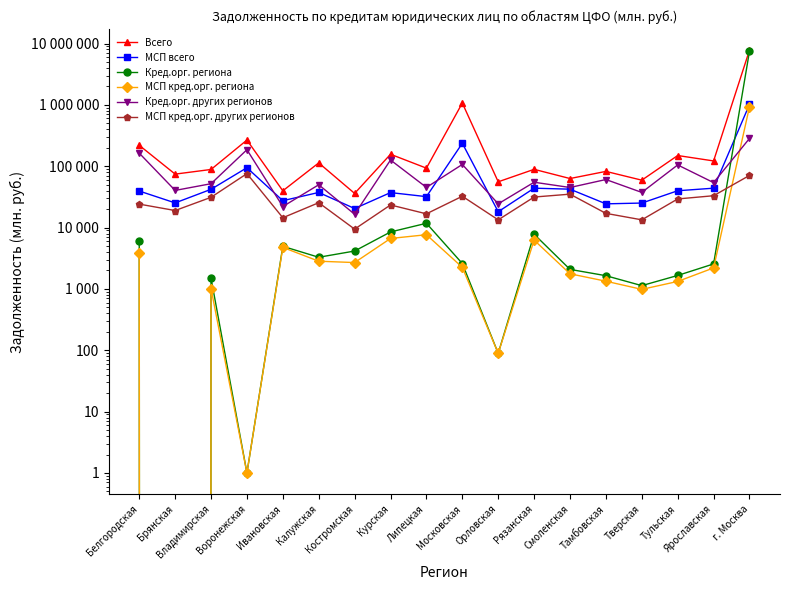

How many values in the МСП кред.орг. других регионов series are below 25416?

9